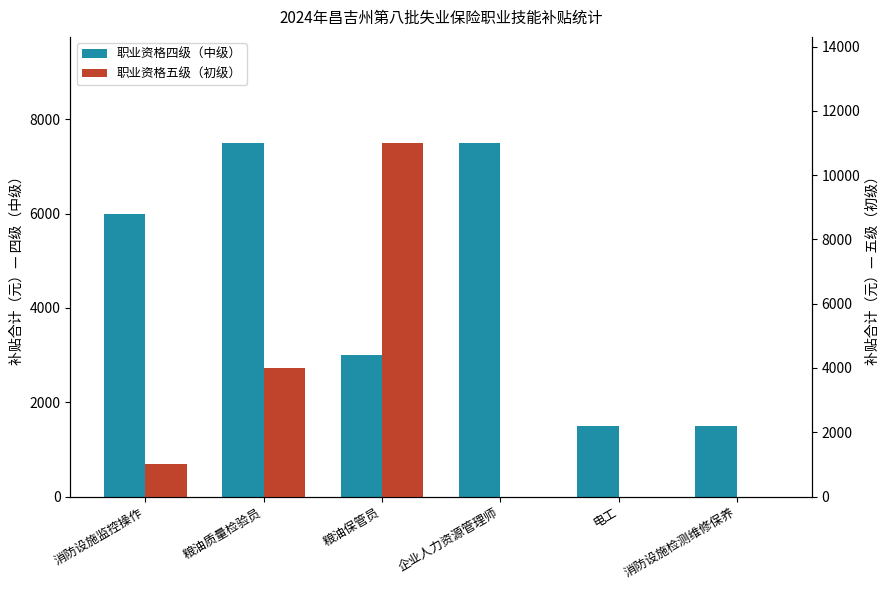

Reading right to left, transcribe all the data shown in this chart.

职业资格四级（中级）: 1500	1500	7500	3000	7500	6000
职业资格五级（初级）: 0	0	0	11000	4000	1000